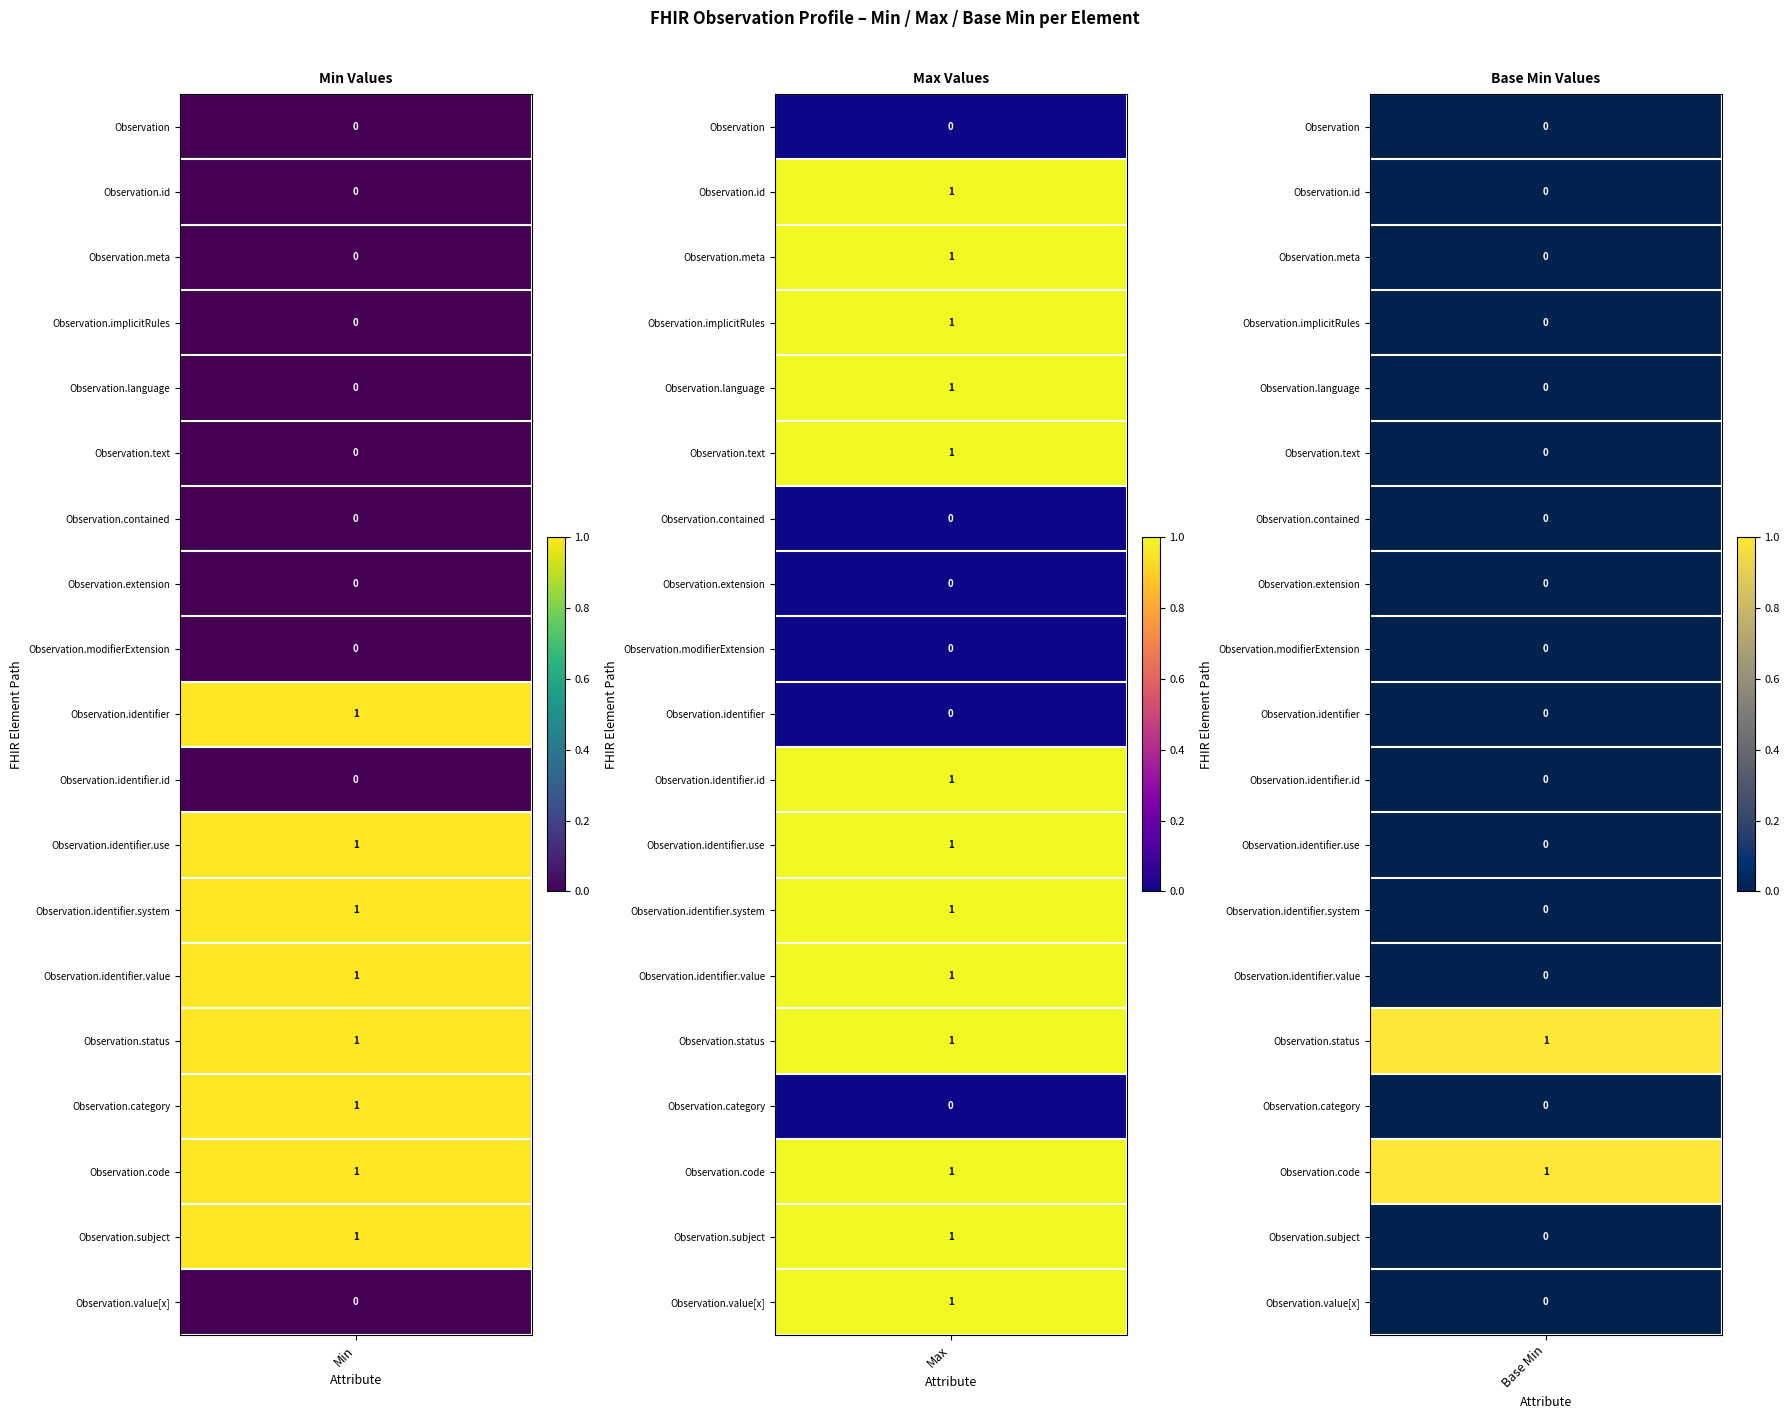

How many series are shown in this chart?

19